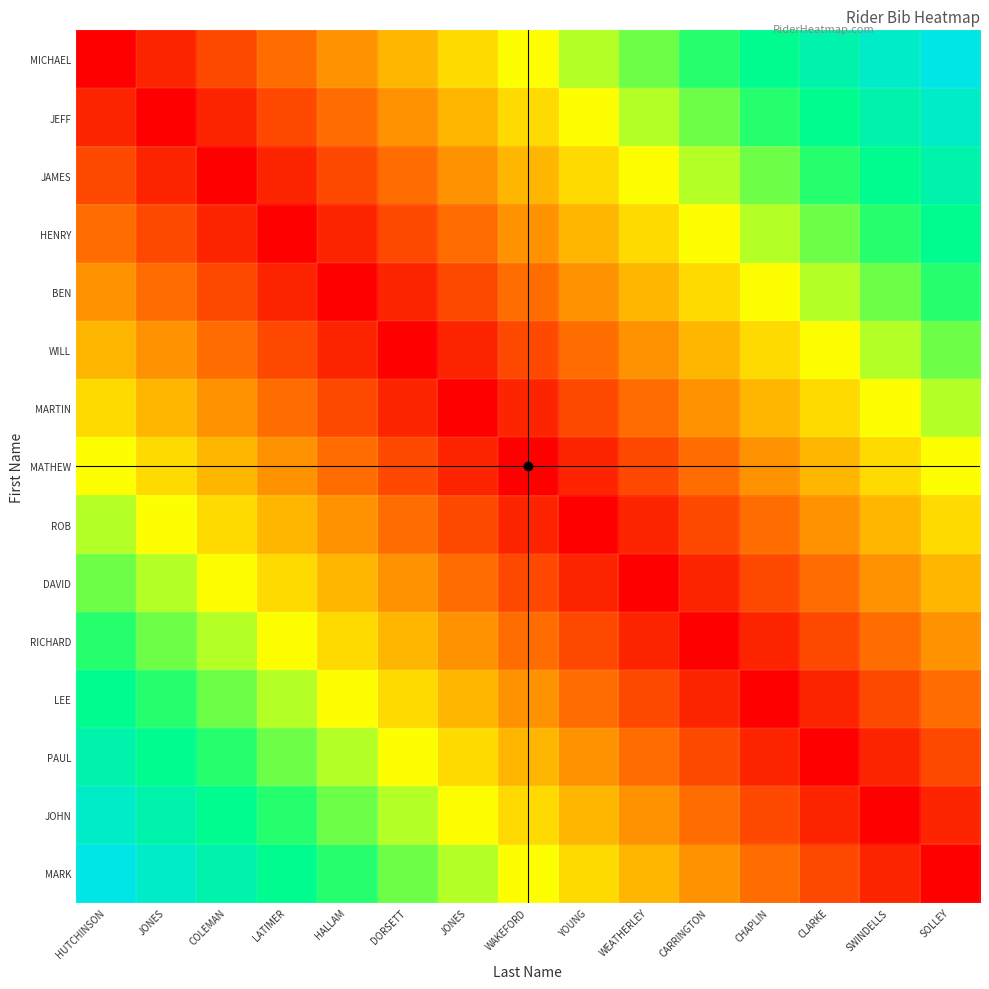

Reading left to right, extract all data points from this chart.

MICHAEL: HUTCHINSON=0.0	JONES=0.1	COLEMAN=0.1	LATIMER=0.2	HALLAM=0.3	DORSETT=0.4	JONES=0.4	WAKEFORD=0.5	YOUNG=0.6	WEATHERLEY=0.6	CARRINGTON=0.7	CHAPLIN=0.8	CLARKE=0.9	SWINDELLS=0.9	SOLLEY=1.0
JEFF: HUTCHINSON=0.1	JONES=0.0	COLEMAN=0.1	LATIMER=0.1	HALLAM=0.2	DORSETT=0.3	JONES=0.4	WAKEFORD=0.4	YOUNG=0.5	WEATHERLEY=0.6	CARRINGTON=0.6	CHAPLIN=0.7	CLARKE=0.8	SWINDELLS=0.9	SOLLEY=0.9
JAMES: HUTCHINSON=0.1	JONES=0.1	COLEMAN=0.0	LATIMER=0.1	HALLAM=0.1	DORSETT=0.2	JONES=0.3	WAKEFORD=0.4	YOUNG=0.4	WEATHERLEY=0.5	CARRINGTON=0.6	CHAPLIN=0.6	CLARKE=0.7	SWINDELLS=0.8	SOLLEY=0.9
HENRY: HUTCHINSON=0.2	JONES=0.1	COLEMAN=0.1	LATIMER=0.0	HALLAM=0.1	DORSETT=0.1	JONES=0.2	WAKEFORD=0.3	YOUNG=0.4	WEATHERLEY=0.4	CARRINGTON=0.5	CHAPLIN=0.6	CLARKE=0.6	SWINDELLS=0.7	SOLLEY=0.8
BEN: HUTCHINSON=0.3	JONES=0.2	COLEMAN=0.1	LATIMER=0.1	HALLAM=0.0	DORSETT=0.1	JONES=0.1	WAKEFORD=0.2	YOUNG=0.3	WEATHERLEY=0.4	CARRINGTON=0.4	CHAPLIN=0.5	CLARKE=0.6	SWINDELLS=0.6	SOLLEY=0.7
WILL: HUTCHINSON=0.4	JONES=0.3	COLEMAN=0.2	LATIMER=0.1	HALLAM=0.1	DORSETT=0.0	JONES=0.1	WAKEFORD=0.1	YOUNG=0.2	WEATHERLEY=0.3	CARRINGTON=0.4	CHAPLIN=0.4	CLARKE=0.5	SWINDELLS=0.6	SOLLEY=0.6
MARTIN: HUTCHINSON=0.4	JONES=0.4	COLEMAN=0.3	LATIMER=0.2	HALLAM=0.1	DORSETT=0.1	JONES=0.0	WAKEFORD=0.1	YOUNG=0.1	WEATHERLEY=0.2	CARRINGTON=0.3	CHAPLIN=0.4	CLARKE=0.4	SWINDELLS=0.5	SOLLEY=0.6
MATHEW: HUTCHINSON=0.5	JONES=0.4	COLEMAN=0.4	LATIMER=0.3	HALLAM=0.2	DORSETT=0.1	JONES=0.1	WAKEFORD=0.0	YOUNG=0.1	WEATHERLEY=0.1	CARRINGTON=0.2	CHAPLIN=0.3	CLARKE=0.4	SWINDELLS=0.4	SOLLEY=0.5
ROB: HUTCHINSON=0.6	JONES=0.5	COLEMAN=0.4	LATIMER=0.4	HALLAM=0.3	DORSETT=0.2	JONES=0.1	WAKEFORD=0.1	YOUNG=0.0	WEATHERLEY=0.1	CARRINGTON=0.1	CHAPLIN=0.2	CLARKE=0.3	SWINDELLS=0.4	SOLLEY=0.4
DAVID: HUTCHINSON=0.6	JONES=0.6	COLEMAN=0.5	LATIMER=0.4	HALLAM=0.4	DORSETT=0.3	JONES=0.2	WAKEFORD=0.1	YOUNG=0.1	WEATHERLEY=0.0	CARRINGTON=0.1	CHAPLIN=0.1	CLARKE=0.2	SWINDELLS=0.3	SOLLEY=0.4
RICHARD: HUTCHINSON=0.7	JONES=0.6	COLEMAN=0.6	LATIMER=0.5	HALLAM=0.4	DORSETT=0.4	JONES=0.3	WAKEFORD=0.2	YOUNG=0.1	WEATHERLEY=0.1	CARRINGTON=0.0	CHAPLIN=0.1	CLARKE=0.1	SWINDELLS=0.2	SOLLEY=0.3
LEE: HUTCHINSON=0.8	JONES=0.7	COLEMAN=0.6	LATIMER=0.6	HALLAM=0.5	DORSETT=0.4	JONES=0.4	WAKEFORD=0.3	YOUNG=0.2	WEATHERLEY=0.1	CARRINGTON=0.1	CHAPLIN=0.0	CLARKE=0.1	SWINDELLS=0.1	SOLLEY=0.2
PAUL: HUTCHINSON=0.9	JONES=0.8	COLEMAN=0.7	LATIMER=0.6	HALLAM=0.6	DORSETT=0.5	JONES=0.4	WAKEFORD=0.4	YOUNG=0.3	WEATHERLEY=0.2	CARRINGTON=0.1	CHAPLIN=0.1	CLARKE=0.0	SWINDELLS=0.1	SOLLEY=0.1
JOHN: HUTCHINSON=0.9	JONES=0.9	COLEMAN=0.8	LATIMER=0.7	HALLAM=0.6	DORSETT=0.6	JONES=0.5	WAKEFORD=0.4	YOUNG=0.4	WEATHERLEY=0.3	CARRINGTON=0.2	CHAPLIN=0.1	CLARKE=0.1	SWINDELLS=0.0	SOLLEY=0.1
MARK: HUTCHINSON=1.0	JONES=0.9	COLEMAN=0.9	LATIMER=0.8	HALLAM=0.7	DORSETT=0.6	JONES=0.6	WAKEFORD=0.5	YOUNG=0.4	WEATHERLEY=0.4	CARRINGTON=0.3	CHAPLIN=0.2	CLARKE=0.1	SWINDELLS=0.1	SOLLEY=0.0